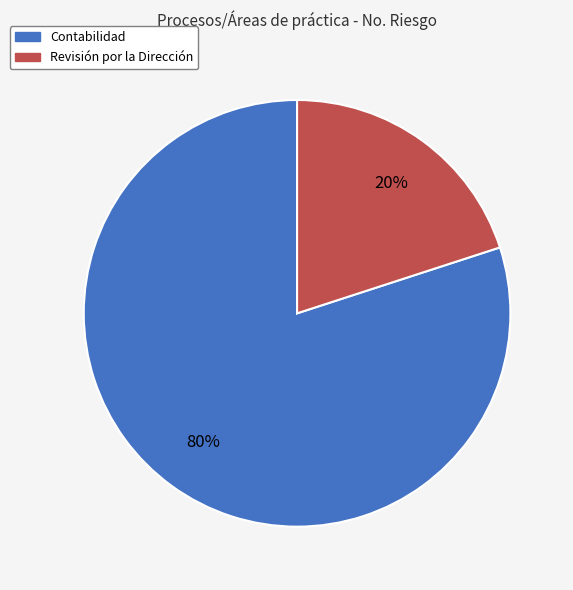

To the nearest percent, what percentage of the pie is Revisión por la Dirección?

20%